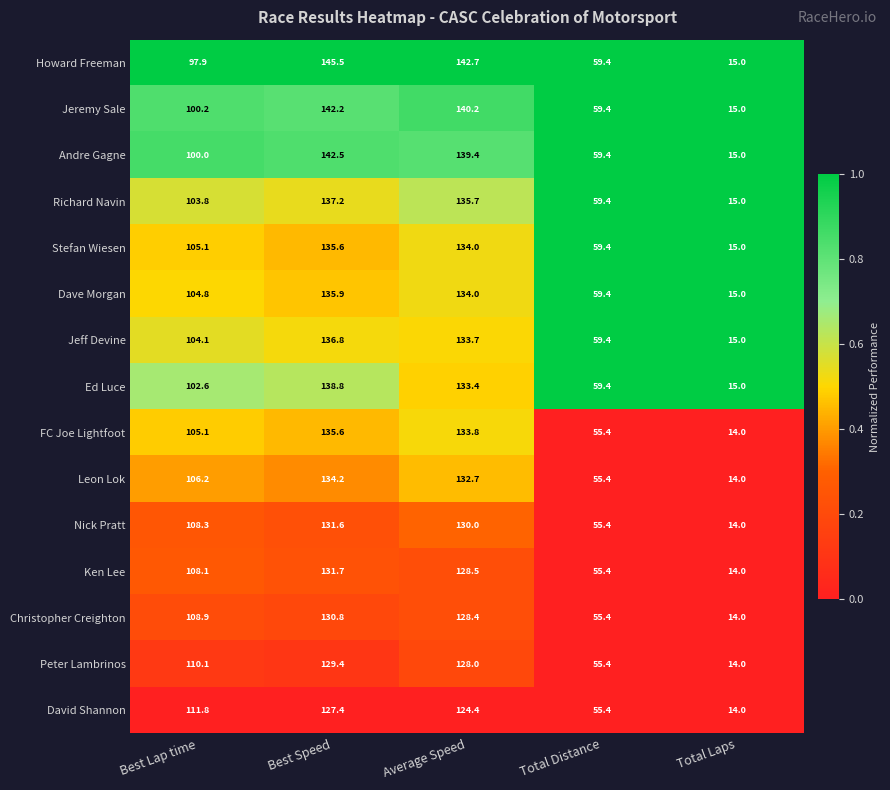

What is the sum of the Peter Lambrinos values at Average Speed and Total Distance?

183.4